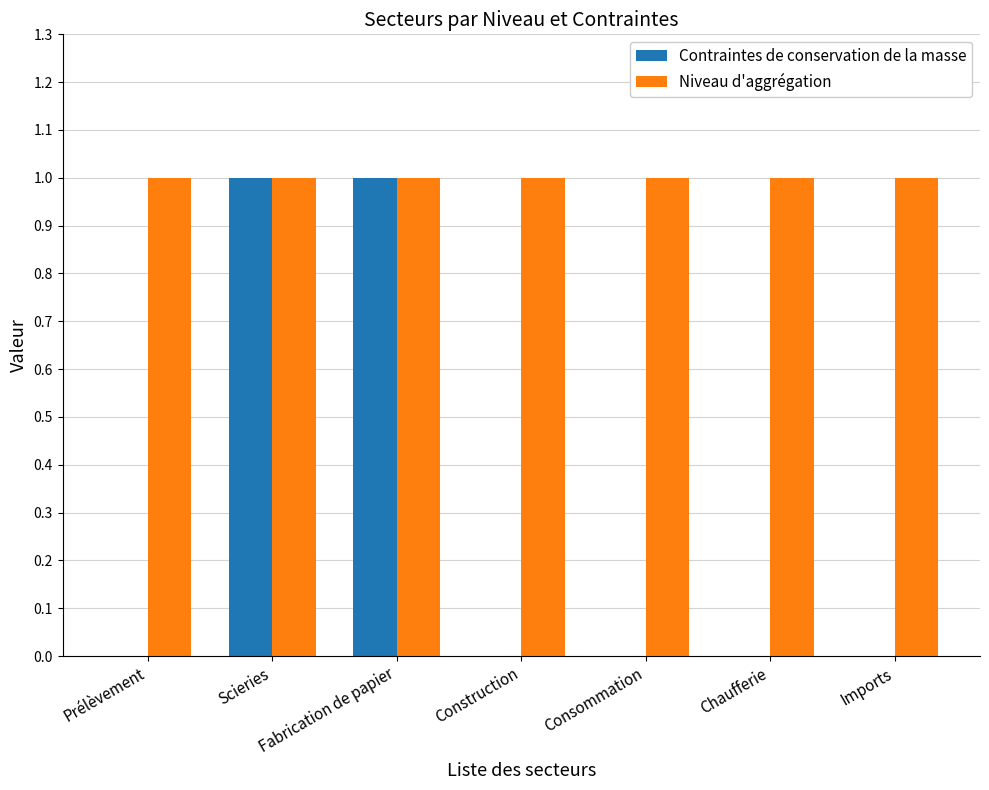

How many data points does each series have?

7